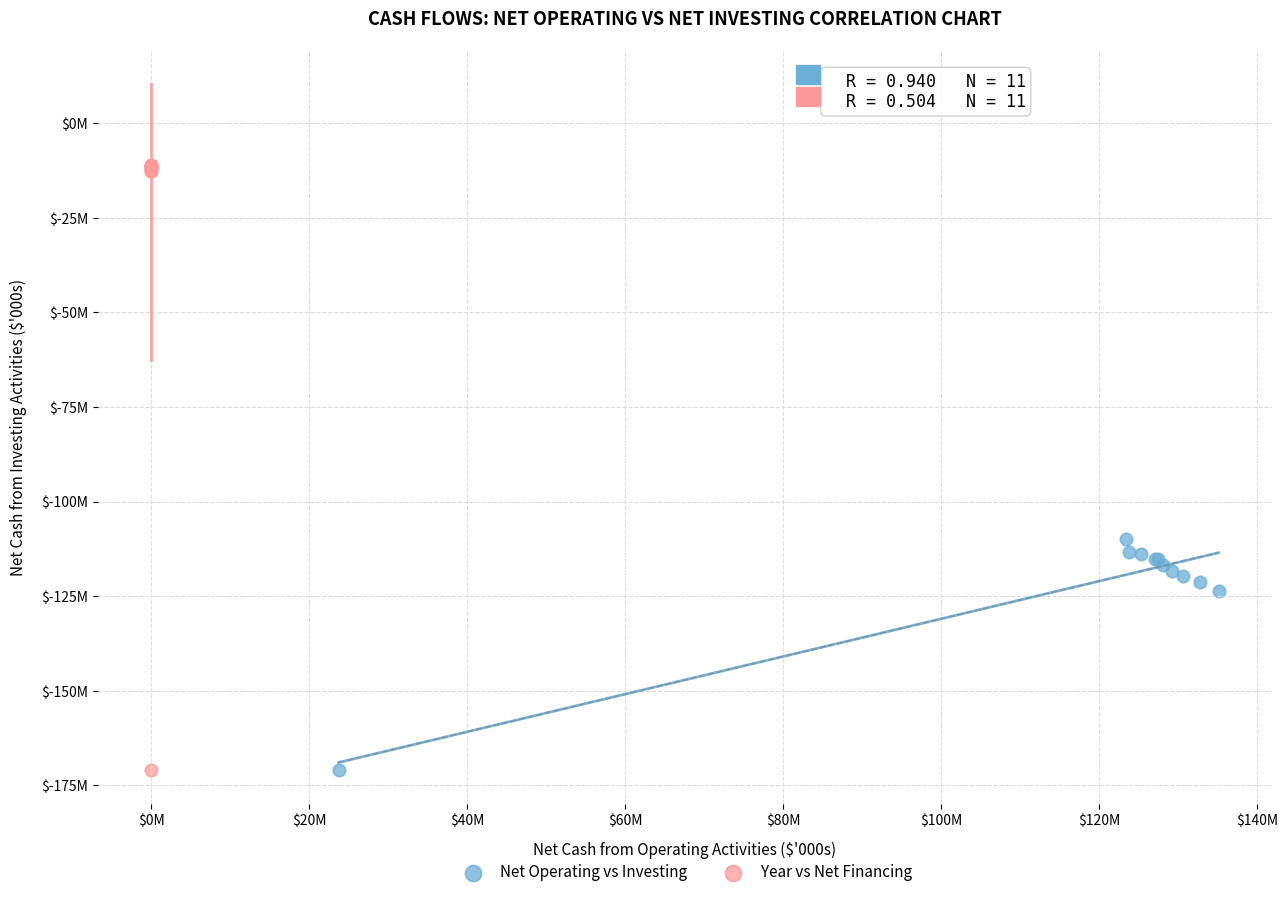

Which series has the widest spread of Y values?

Year vs Net Financing